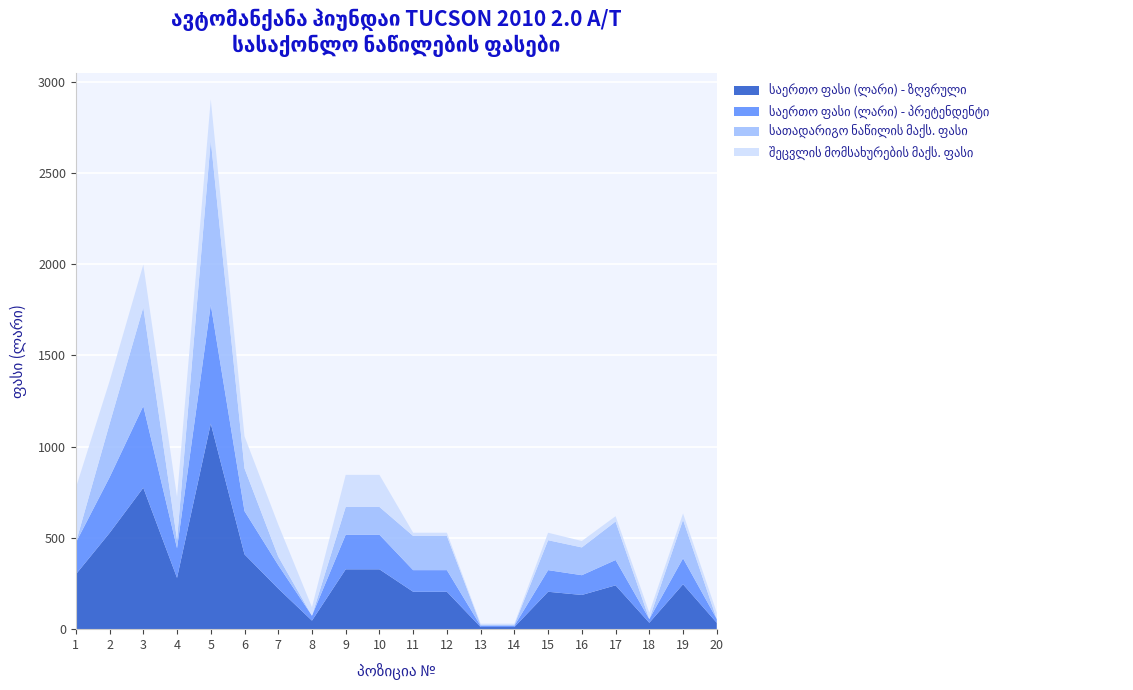

Reading left to right, list all the values displayed in this chart.

საერთო ფასი (ლარი) - ზღვრული: 300.3	527.0	774.8	281.1	1126.1	409.9	222.5	46.8	327.9	327.9	204.9	204.9	11.7	11.7	204.9	187.4	240.1	35.1	245.9	35.1
საერთო ფასი (ლარი) - პრეტენდენტი: 173.6	304.7	448.0	162.5	651.1	237.0	128.7	27.1	189.6	189.6	118.5	118.5	6.8	6.8	118.5	108.3	138.8	20.3	142.2	20.3
სათადარიგო ნაწილის მაქს. ფასი: 0.0	292.8	540.5	46.8	900.9	234.2	46.8	0.0	152.2	152.2	187.4	187.4	5.9	5.9	163.9	152.2	210.8	0.0	210.8	0.0
შეცვლის მომსახურების მაქს. ფასი: 300.3	234.2	234.2	234.2	225.2	175.7	175.7	46.8	175.7	175.7	17.6	17.6	5.9	5.9	41.0	35.1	29.3	35.1	35.1	35.1